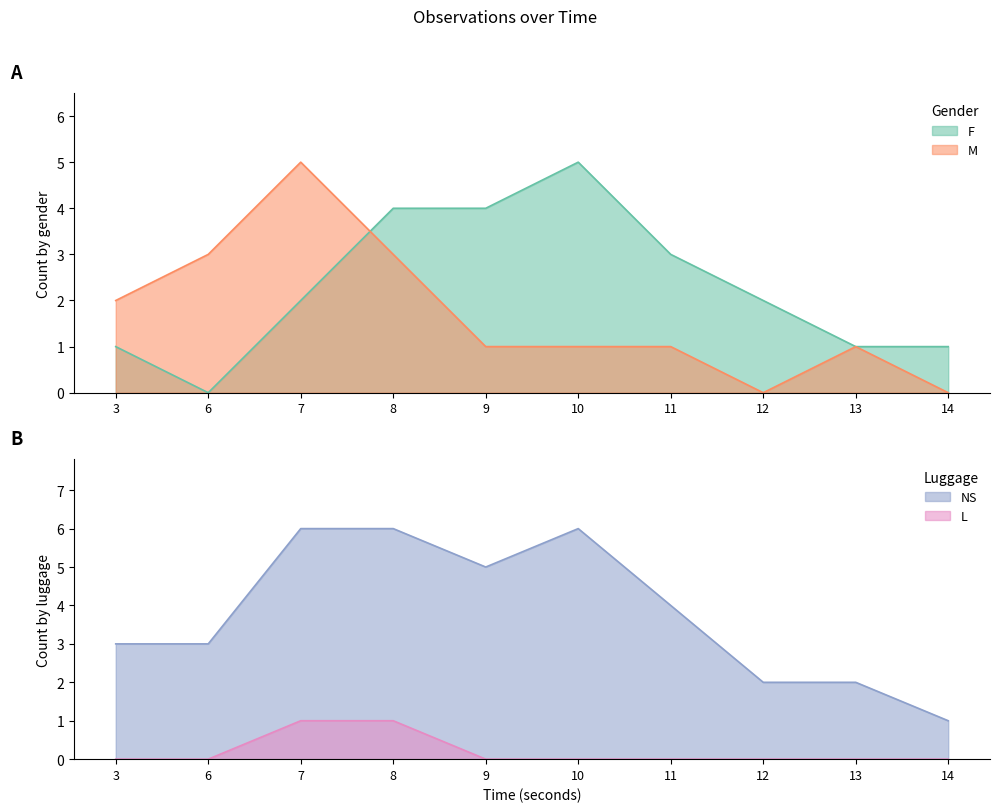

True or false: F has a value of 4 at 7.

False